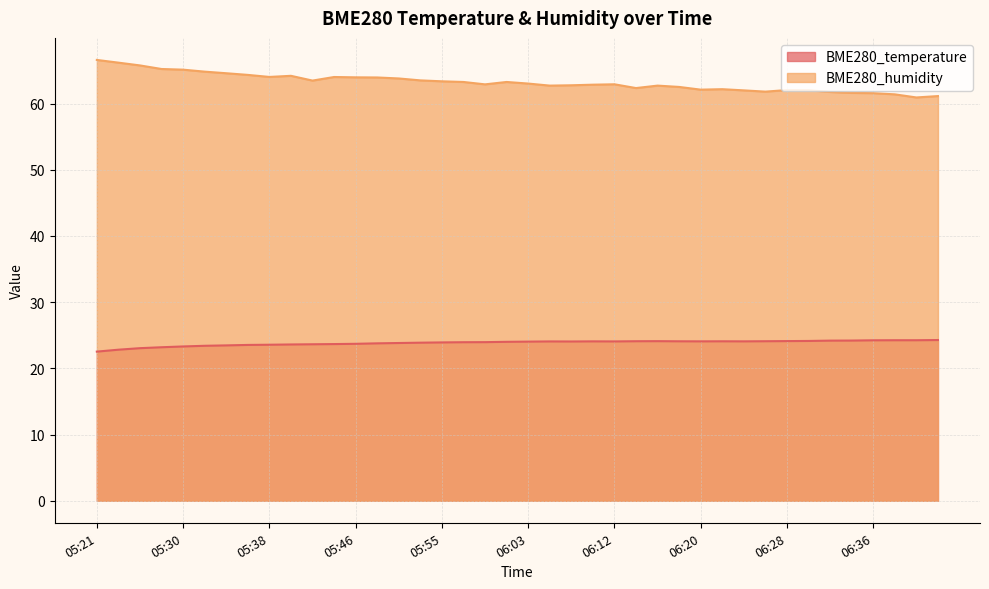

Which label corresponds to the smallest value in the chart?

05:21